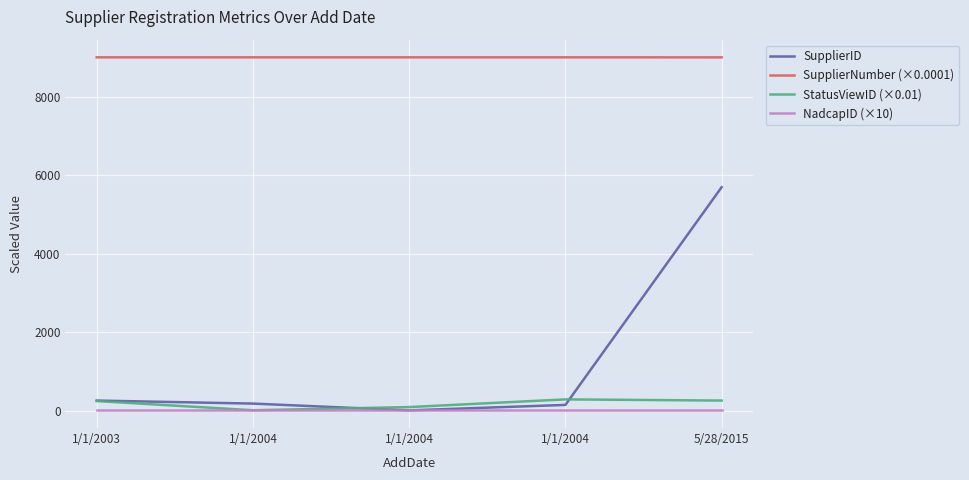

Which has a higher value, 1/1/2004 or 1/1/2004?

1/1/2004